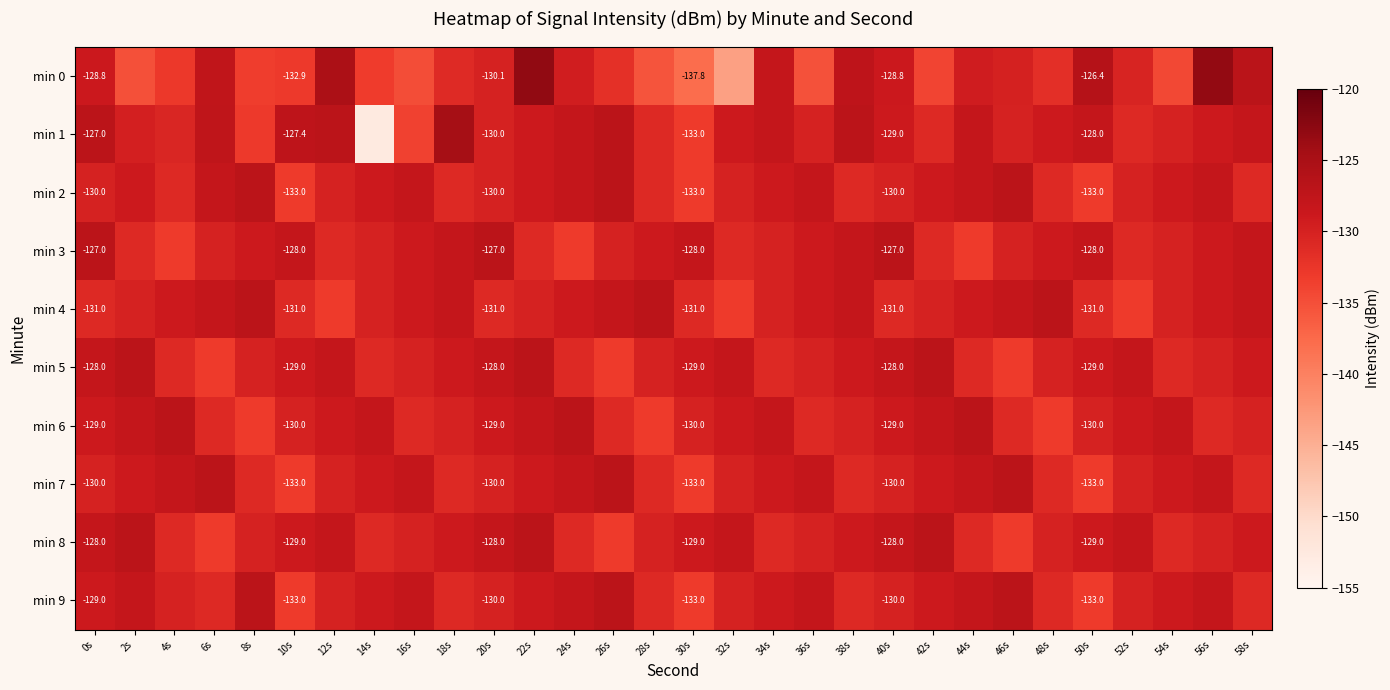

What is the difference between the maximum and minimum values in the min 2 series?

6.0